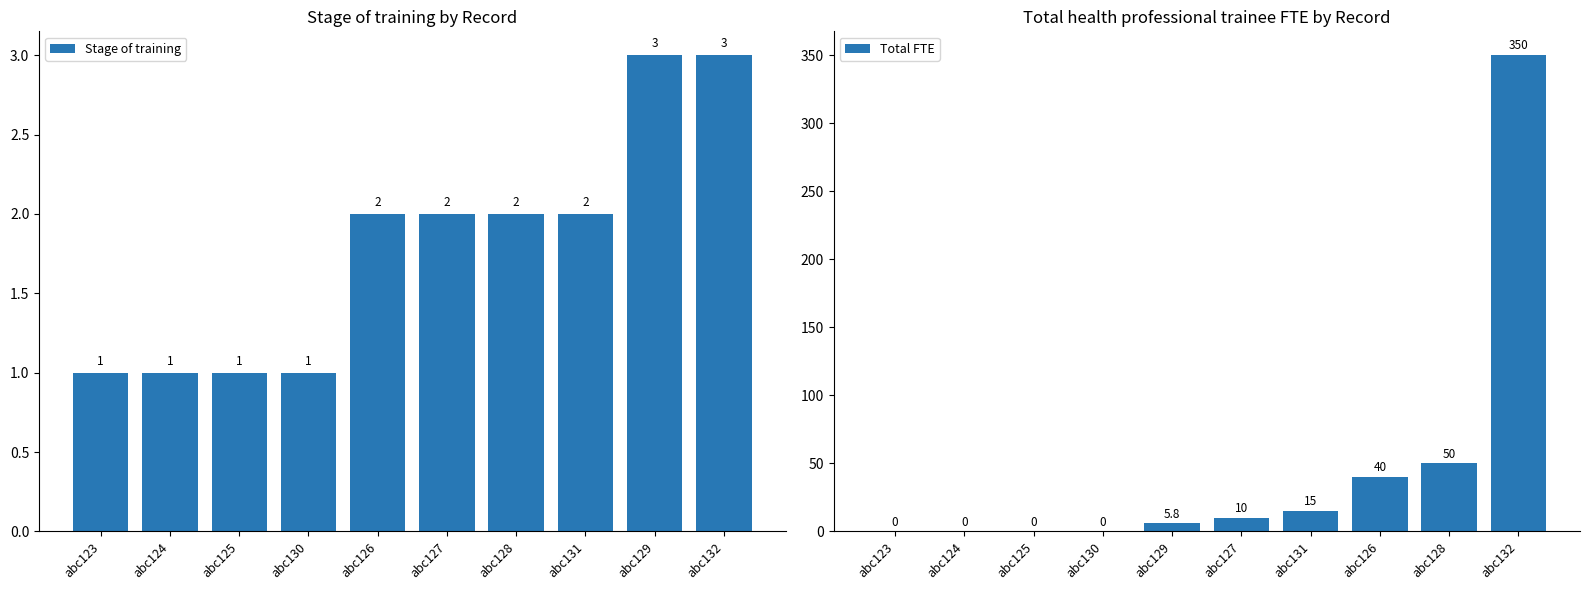

Reading right to left, transcribe all the data shown in this chart.

Stage of training: 3.0	3.0	2.0	2.0	2.0	2.0	1.0	1.0	1.0	1.0
Total FTE: 350.0	50.0	40.0	15.0	10.0	5.8	0.0	0.0	0.0	0.0